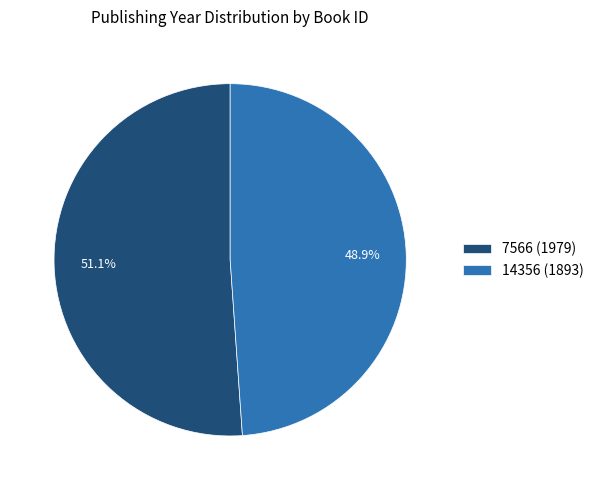

Is the sum of 7566 and 14356 greater than half?

Yes